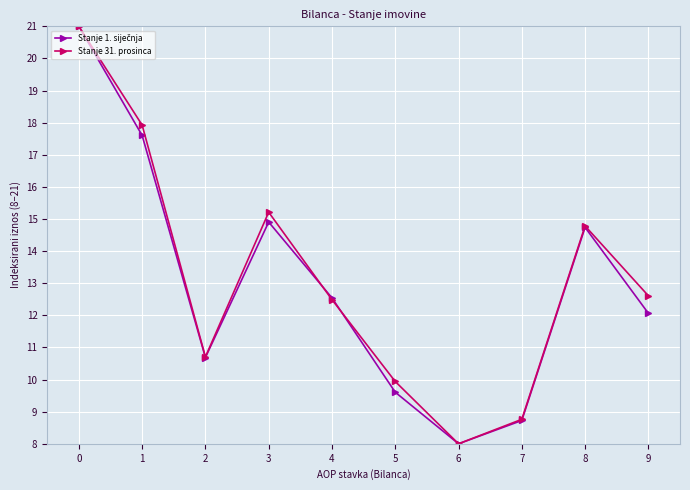

What is the sum of all Stanje 31. prosinca values?

131.4